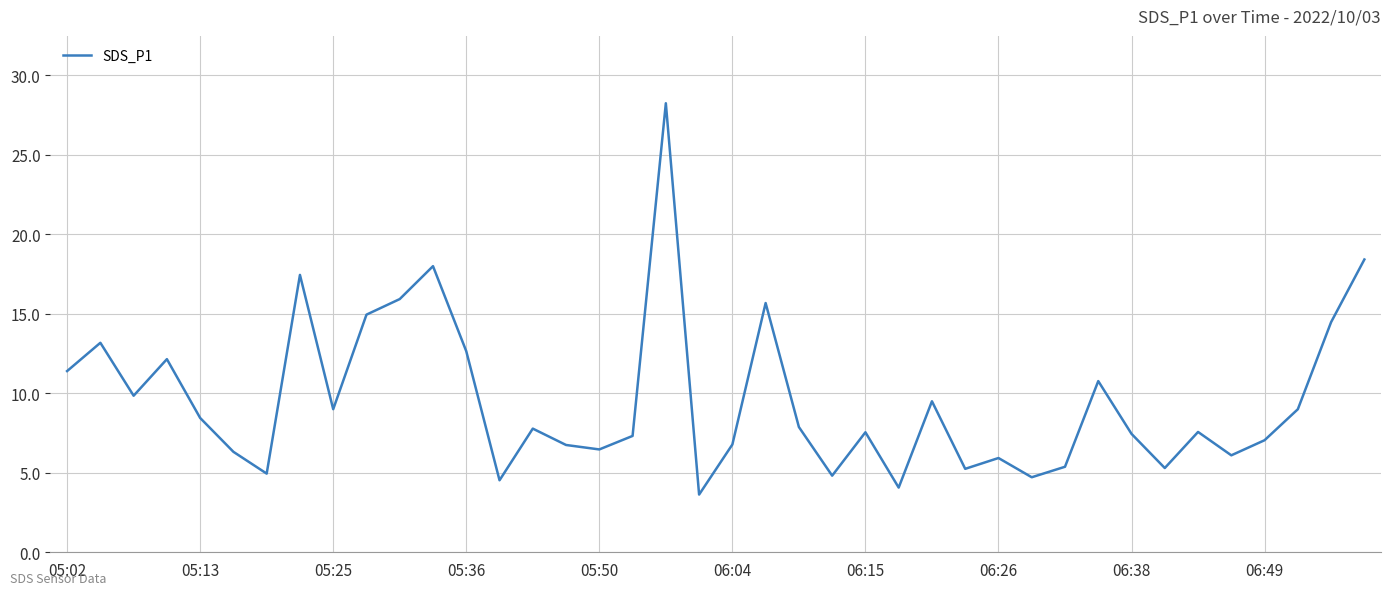

What is the minimum value shown in the chart?

3.6